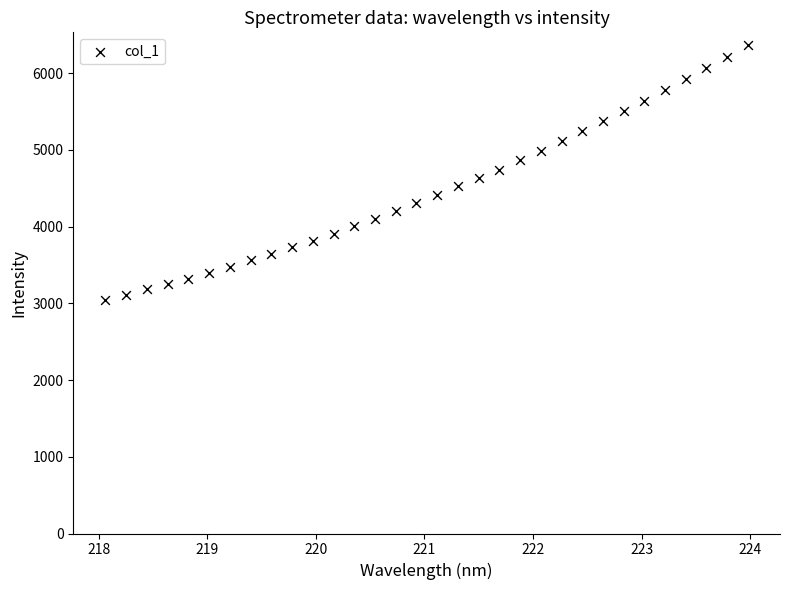

What is the range of X values (max minus min)?

5.9